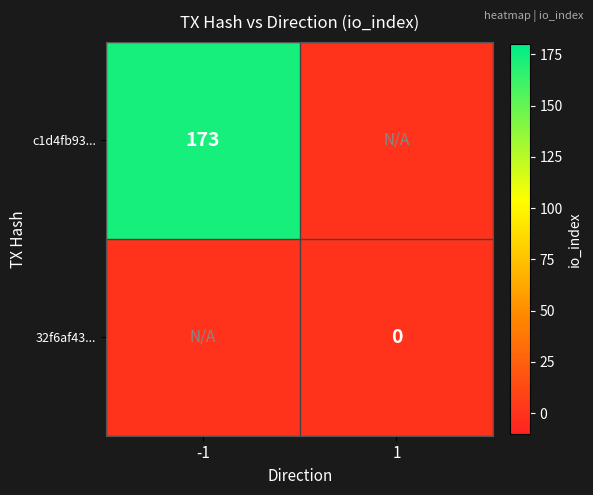

Is it true that c1d4fb93... equals 173 at -1?

True